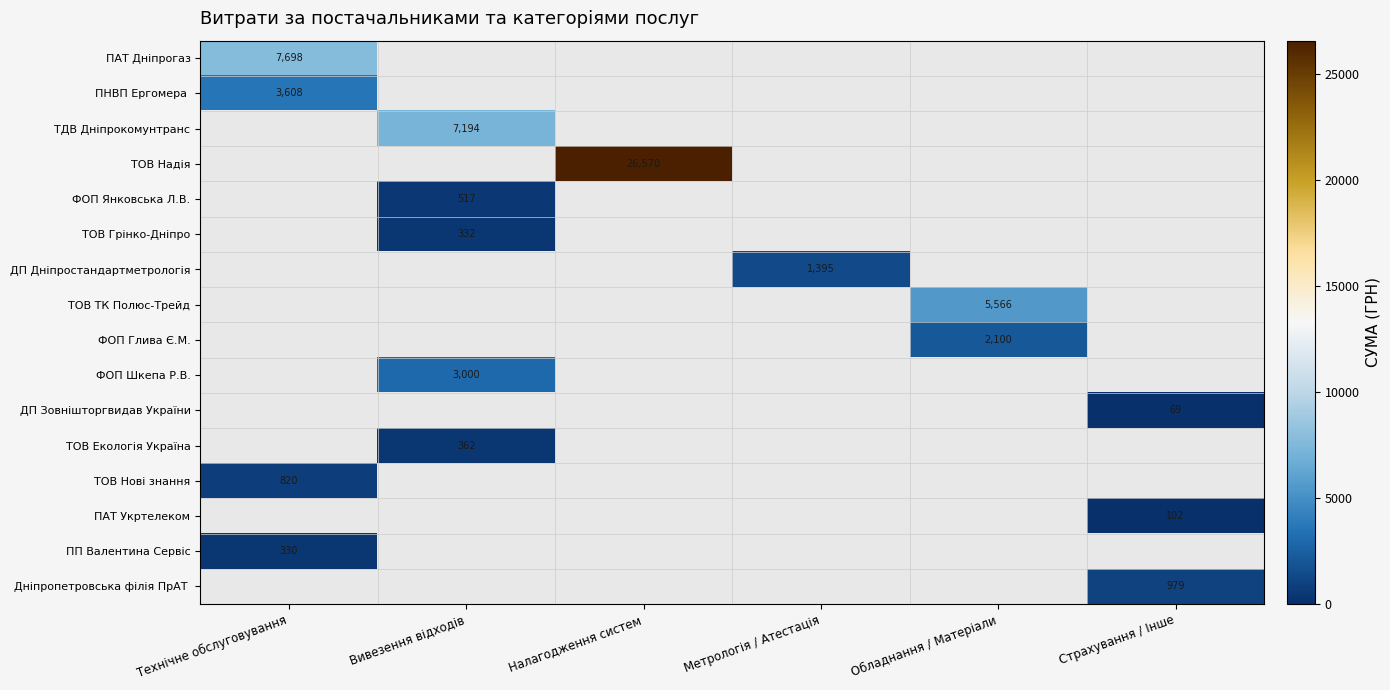

How many values in ТОВ Екологія Україна are above zero?

1